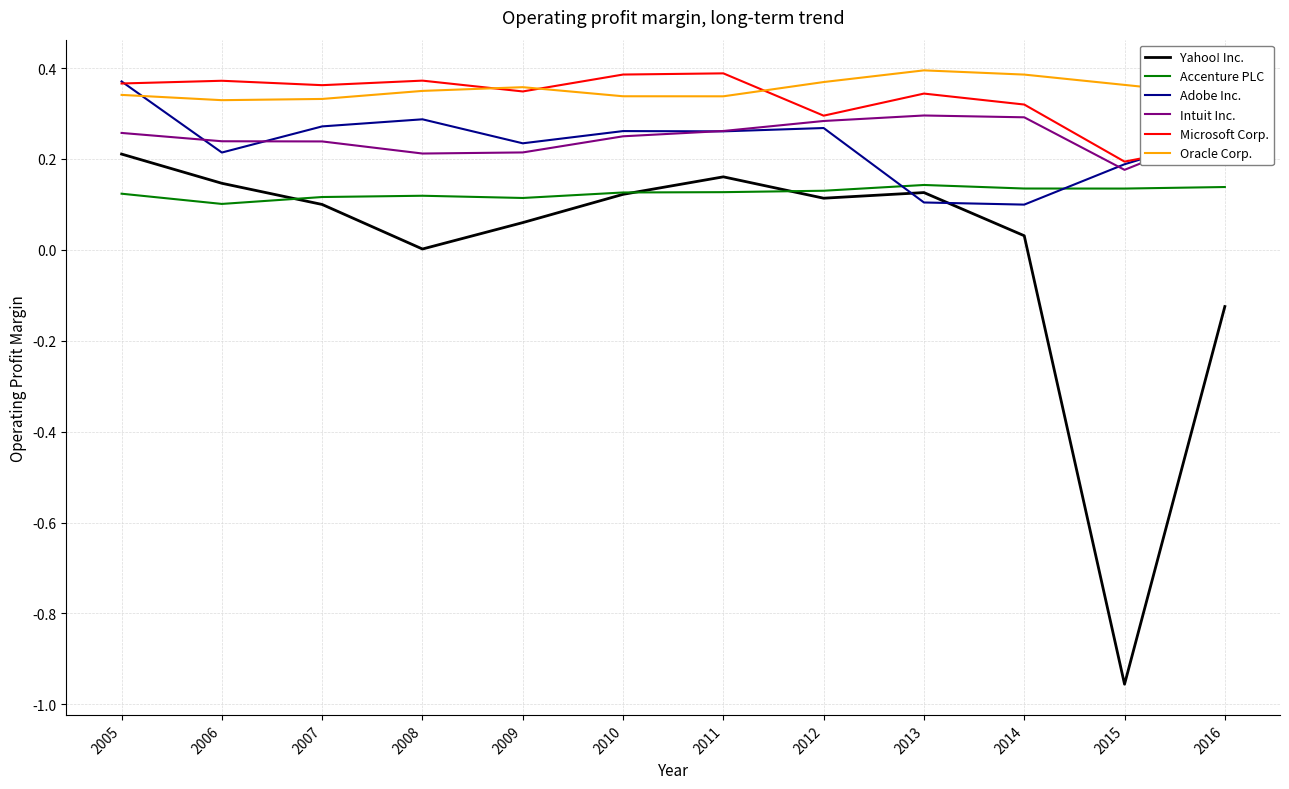

How many Adobe Inc. values are between 0 and 1?

12